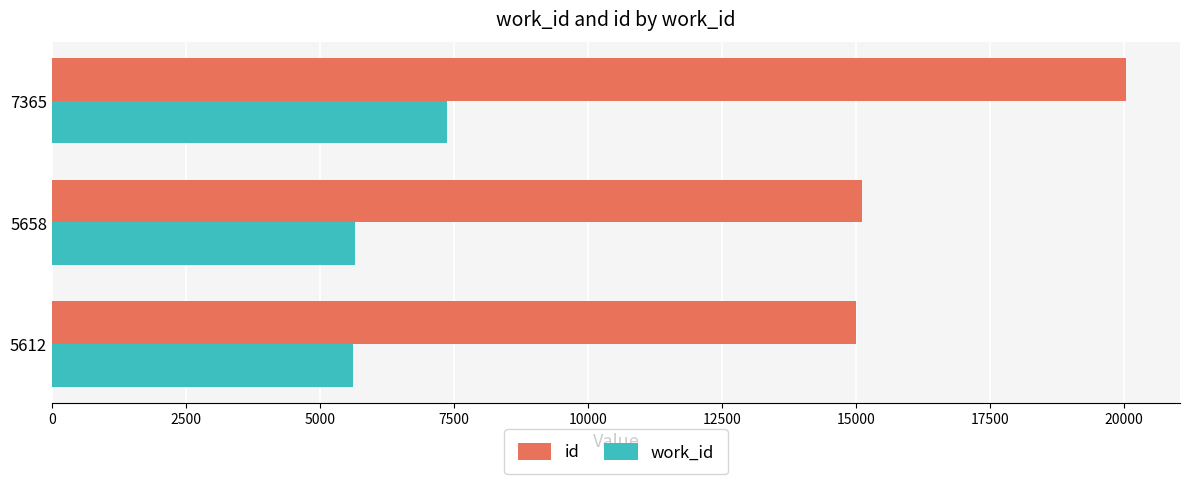

Where is work_id nearest to the value 6488?

5658